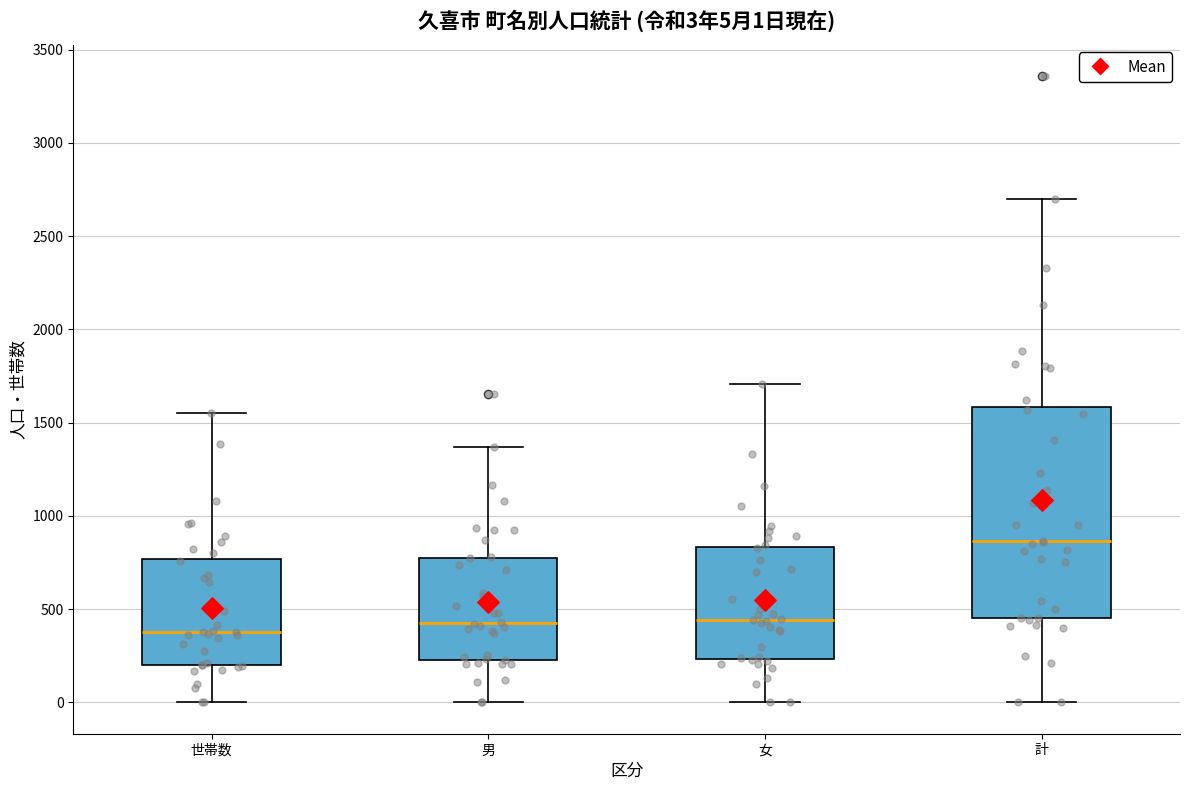

Comparing the boxes themselves (not the whiskers), which one is the tallest?

計